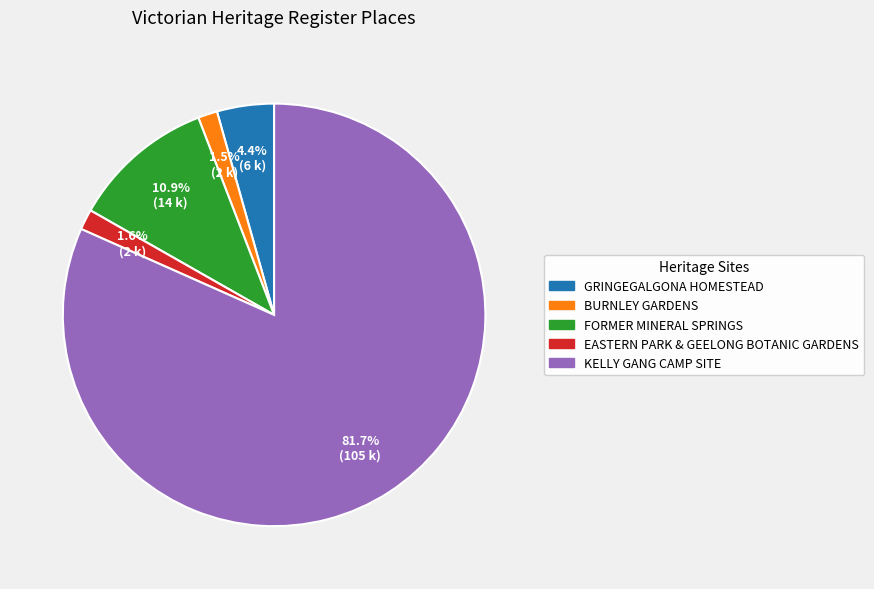

Does any single category account for the majority?

Yes